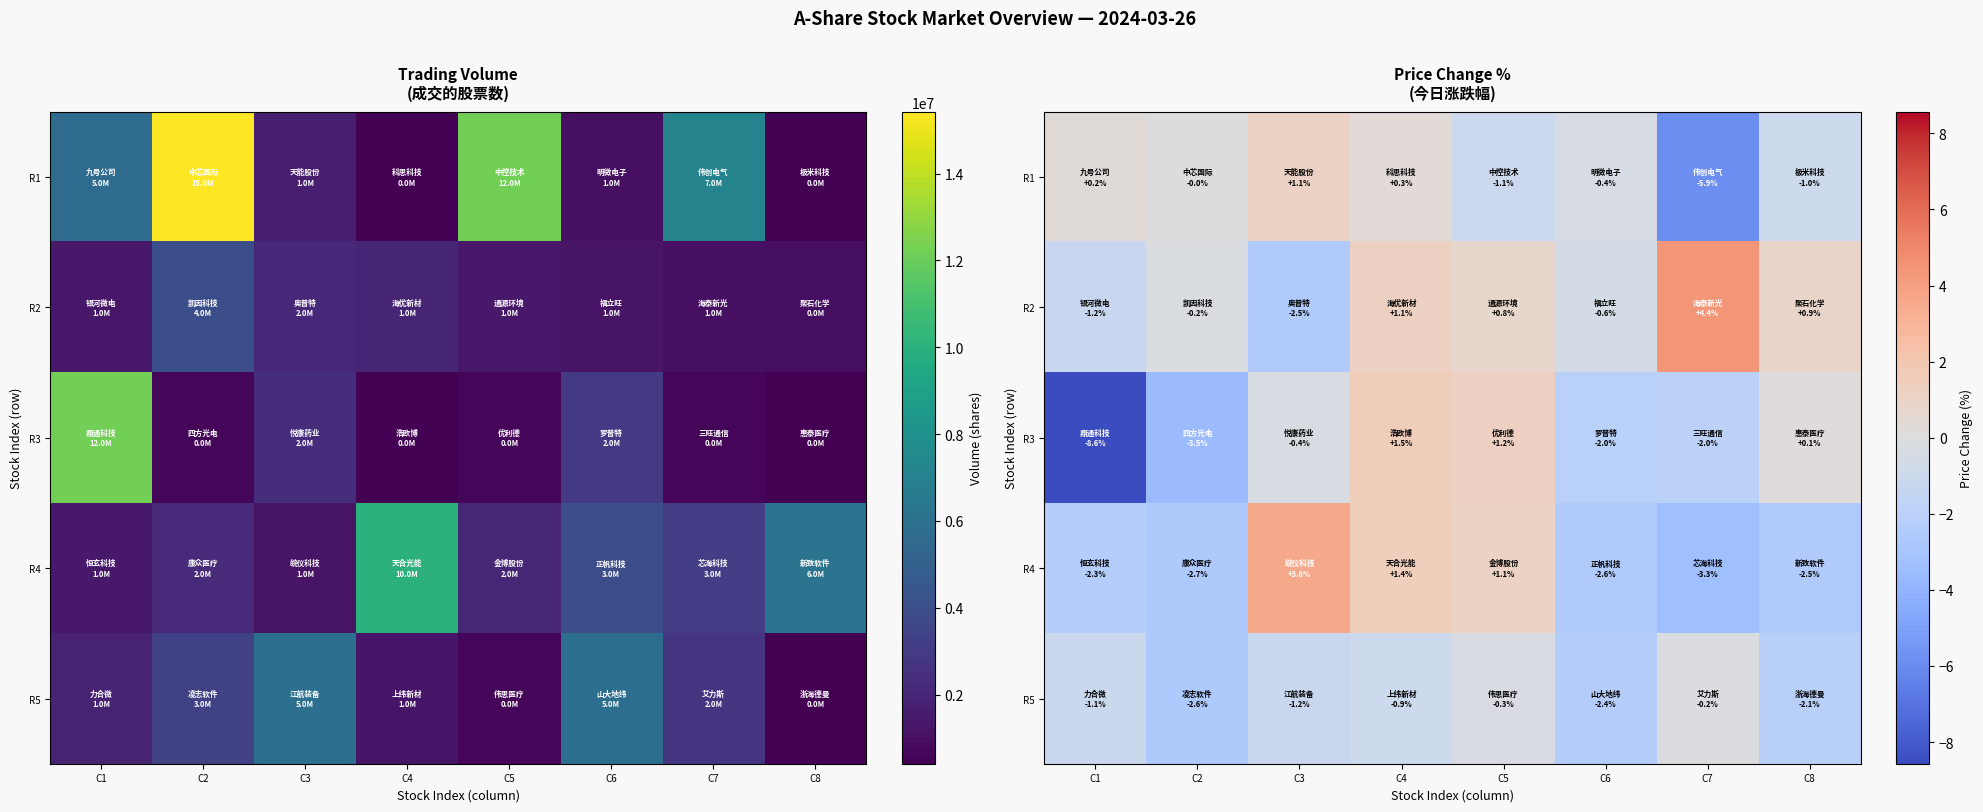

Is it true that R2 equals 1.3 at C5?

False